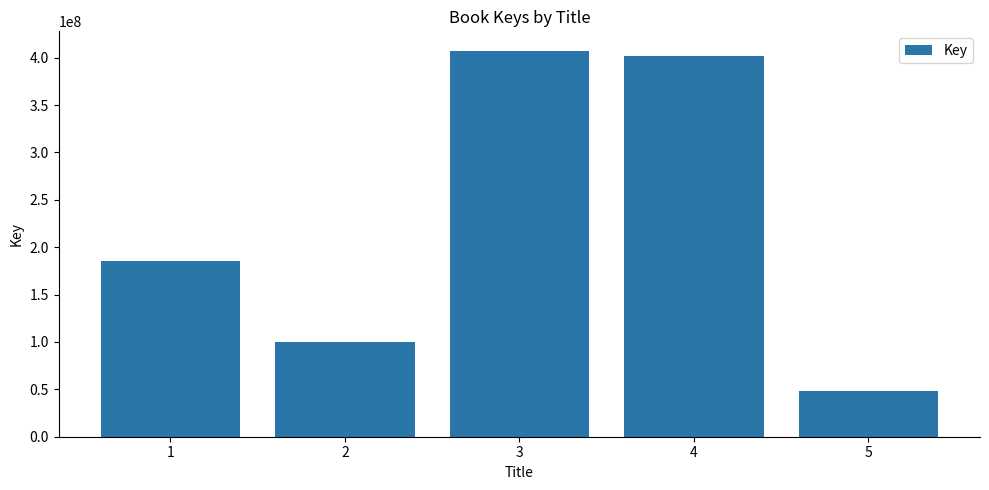

Read the value at 3, to the nearest 100.

407361900